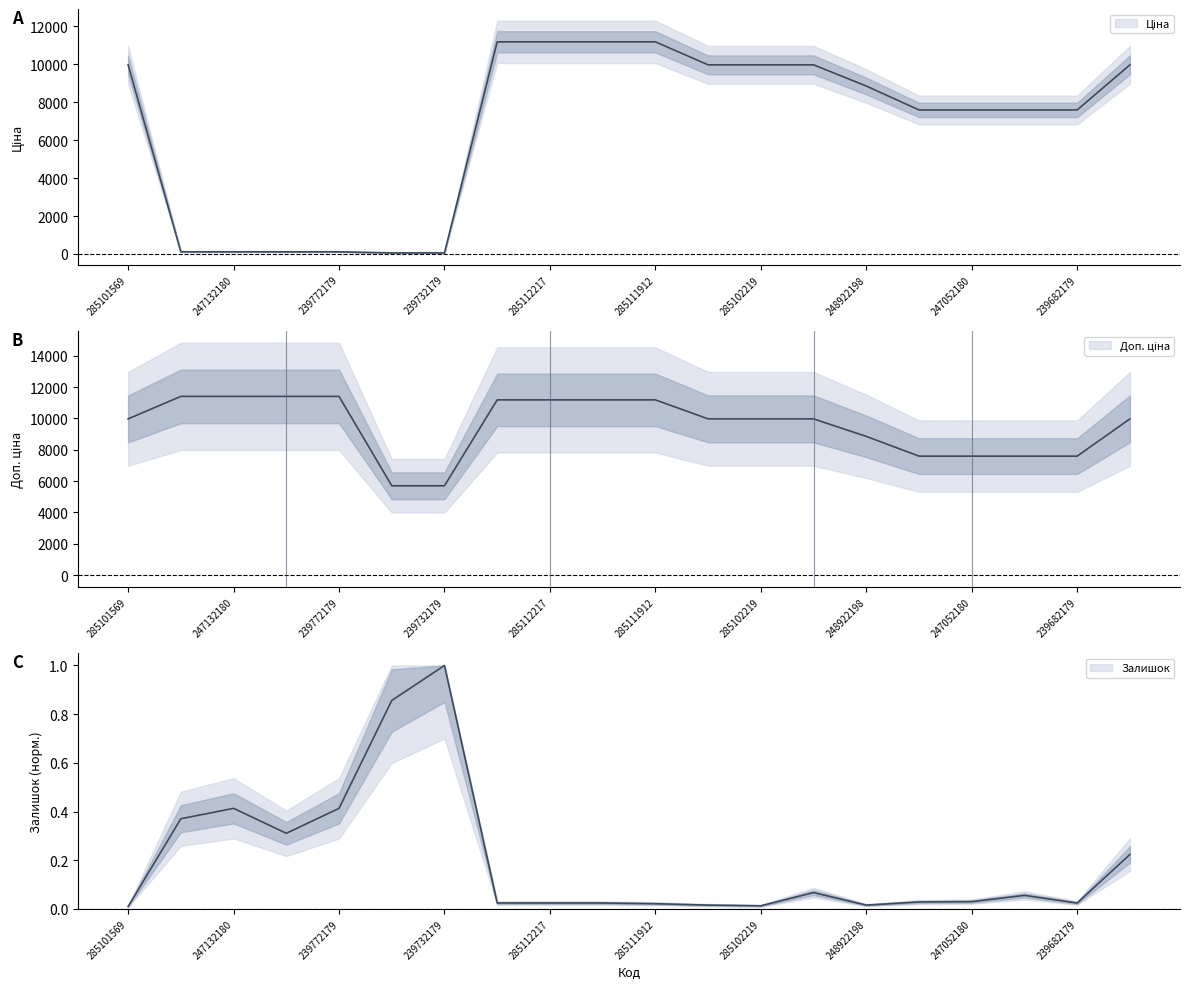

Reading right to left, transcribe all the data shown in this chart.

Ціна: 9975.0	7596.5	7596.5	7596.5	7596.5	8856.7	9975.0	9975.0	9975.0	11188.2	11188.2	11188.2	11188.2	57.0	57.0	114.1	114.1	114.1	114.1	9975.0
Доп. ціна: 9975.0	7596.5	7596.5	7596.5	7596.5	8856.7	9975.0	9975.0	9975.0	11188.2	11188.2	11188.2	11188.2	5705.0	5705.0	11410.0	11410.0	11410.0	11410.0	9975.0
Залишок: 0.2	0.0	0.1	0.0	0.0	0.0	0.1	0.0	0.0	0.0	0.0	0.0	0.0	1.0	0.9	0.4	0.3	0.4	0.4	0.0